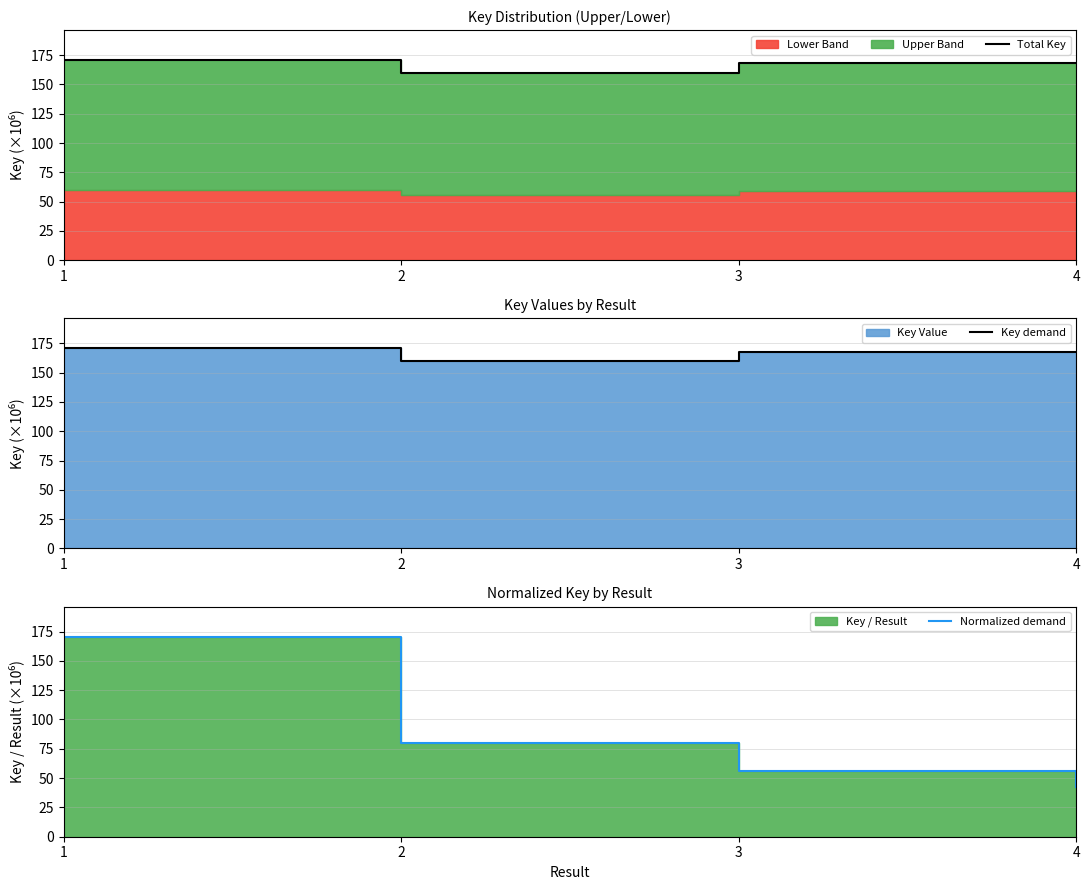

At which label does Key demand reach its minimum?

2